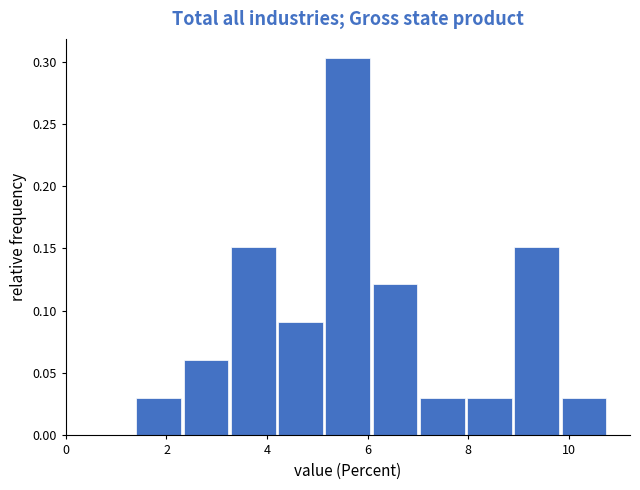

How tall is the bar that spans 6.10 to 7.04 on the x-axis? Neither the bar edges nor the heights are printed on the chart, so give them approximately, as read against the axes.

0.120